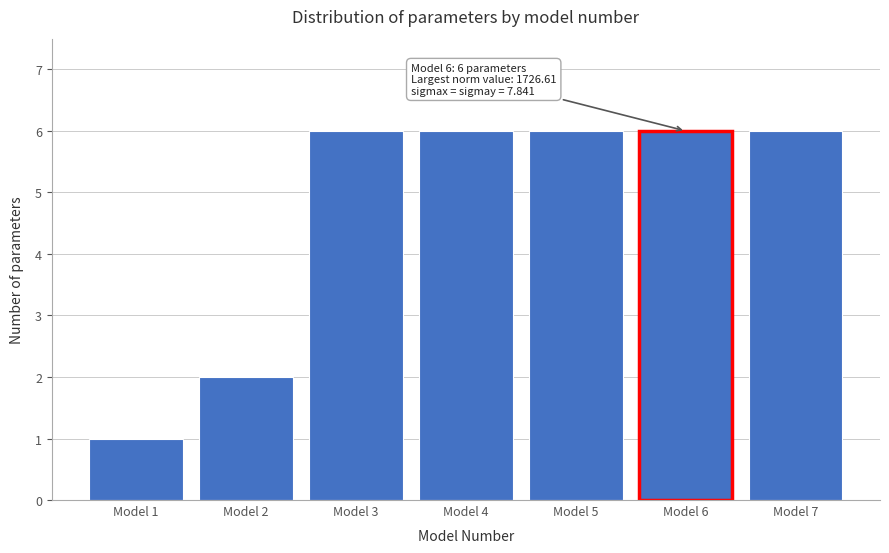

Reading left to right, extract all data points from this chart.

1	2	6	6	6	6	6